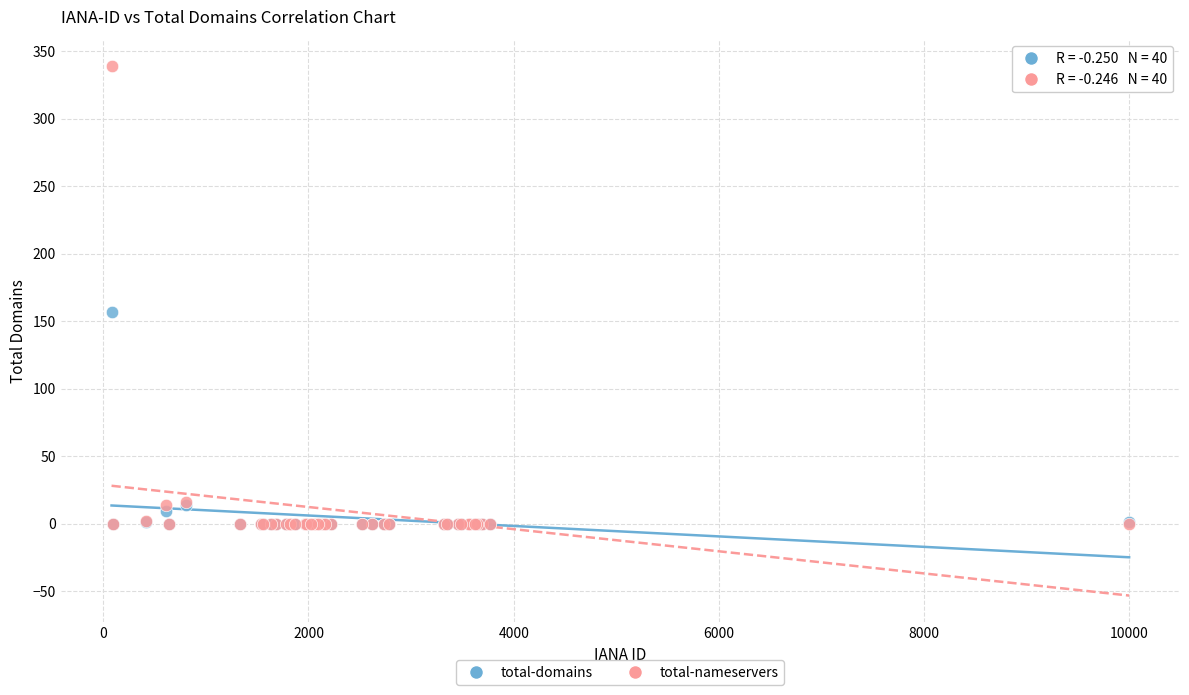

Across all series, what Y value is closest to 169?

157